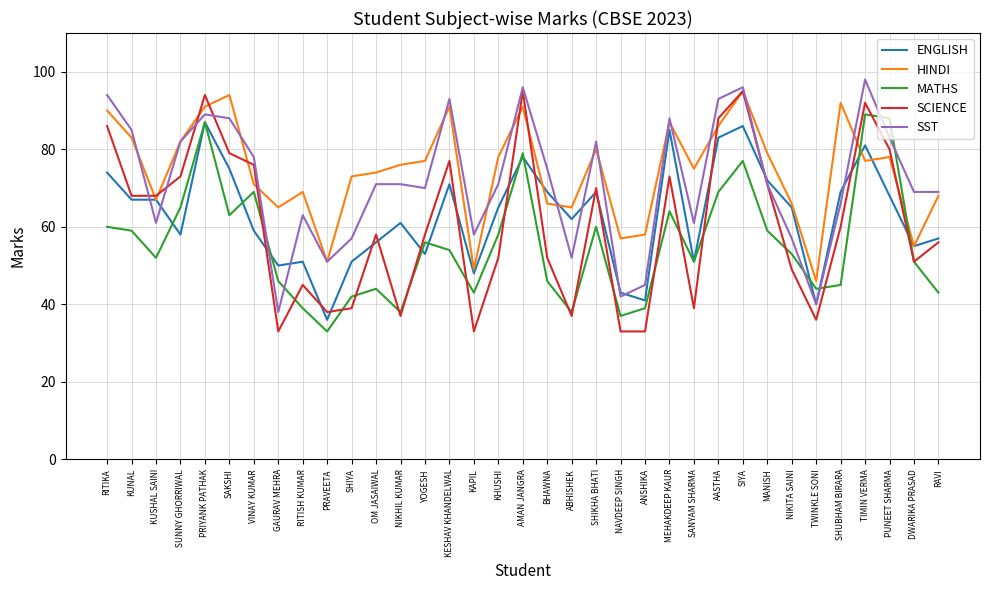

Which series has the largest range (max minus min)?

SCIENCE